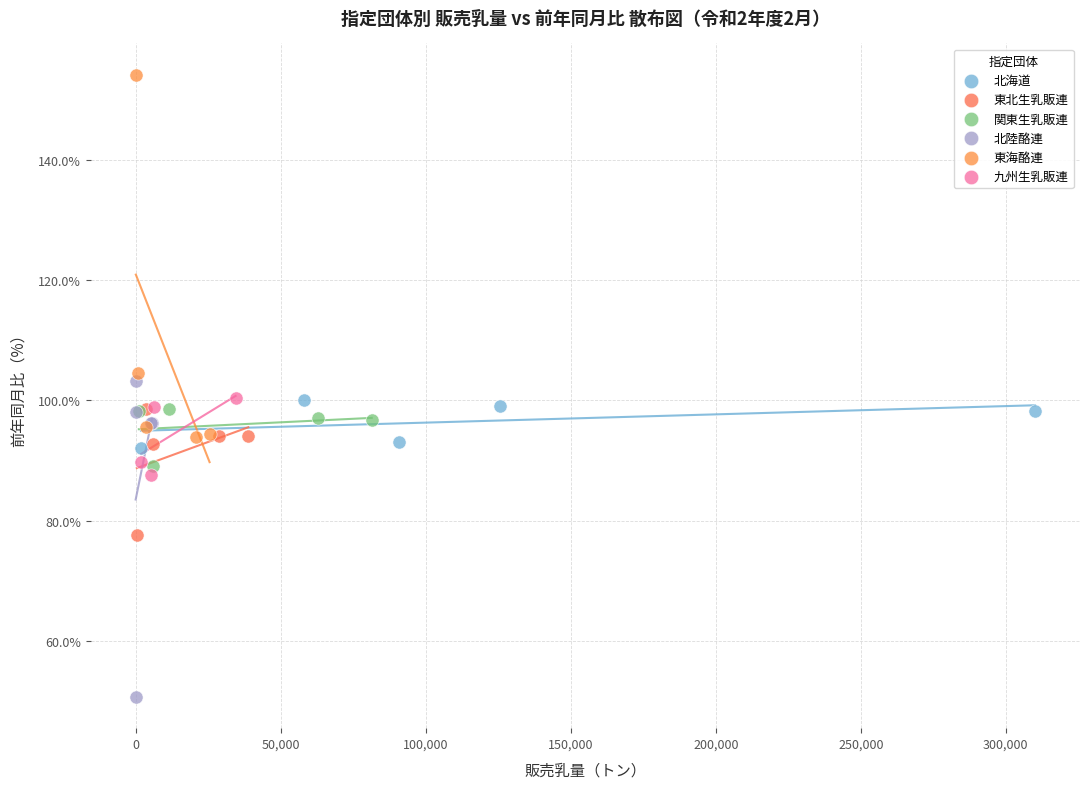

Which series contains the lowest Y value?

北陸酪連